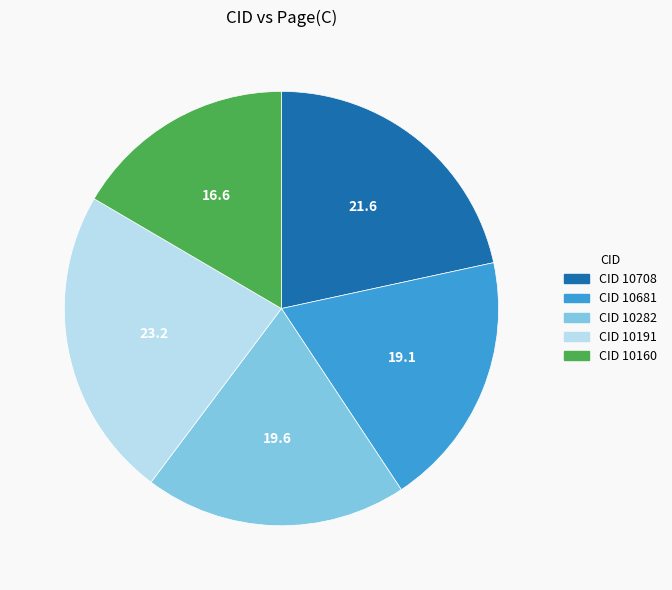

How many segments does this pie chart have?

5